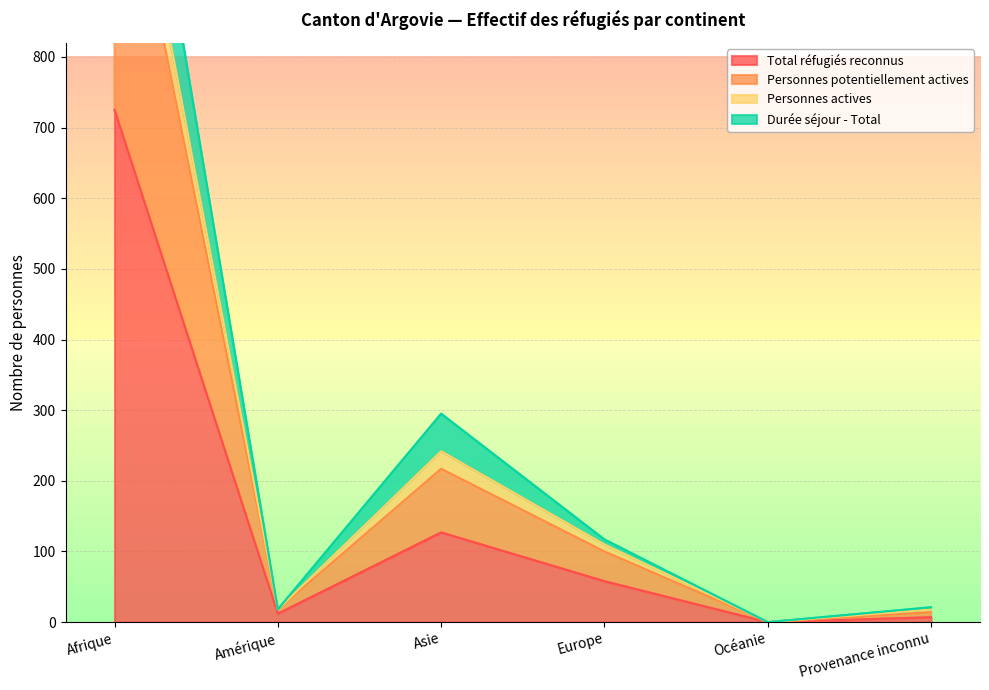

What is the average value of the Personnes actives series?

309